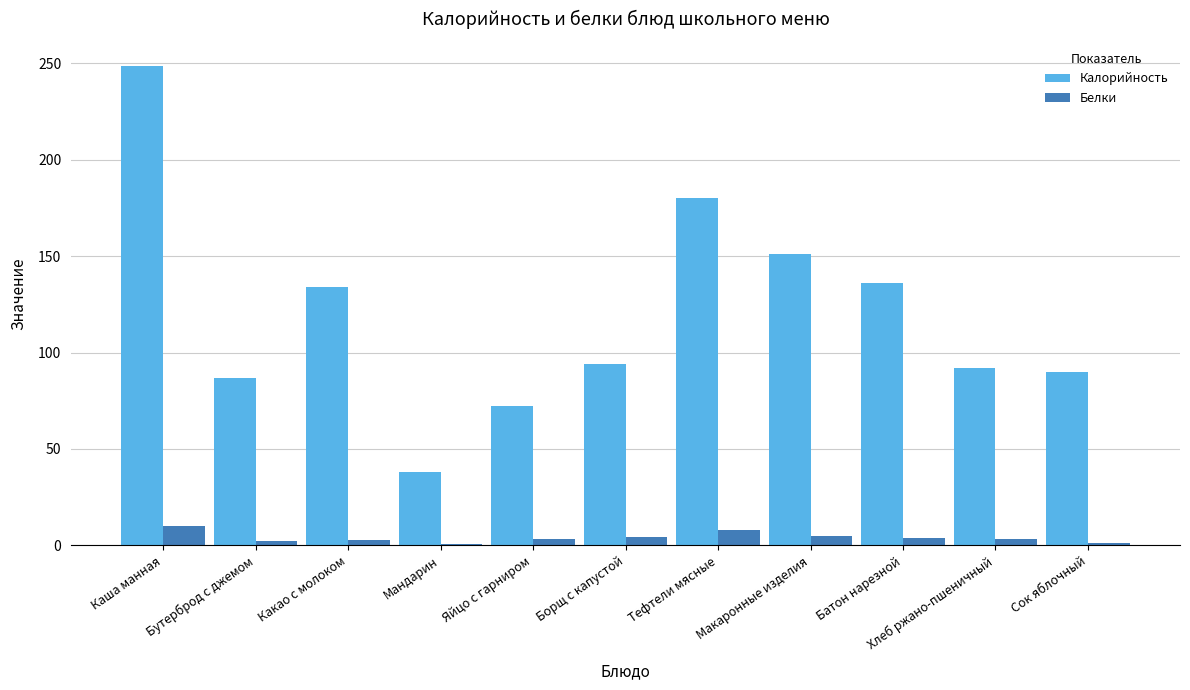

What is the difference between the highest and lowest values at Какао с молоком?

131.1